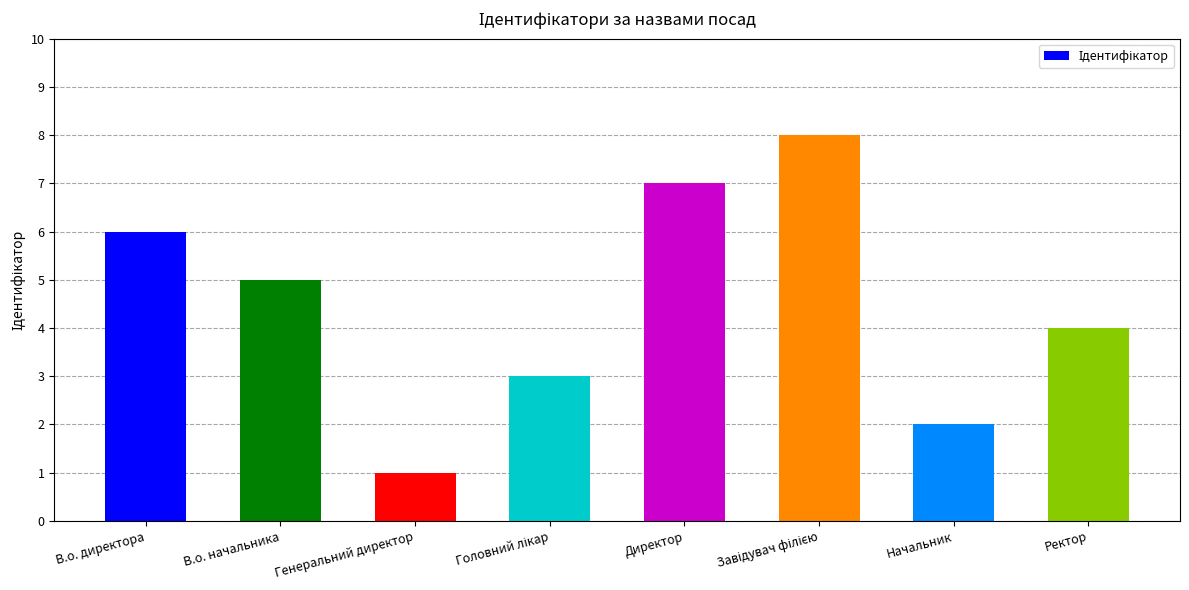

What is the value of the 7th bar from the left?

2